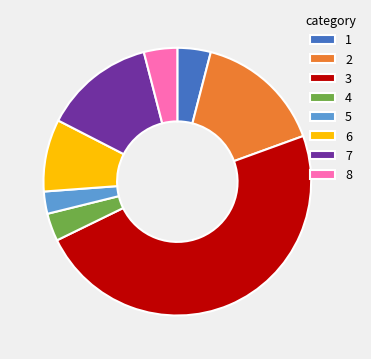

Do 4 and 6 together represent more than half of the pie?

No